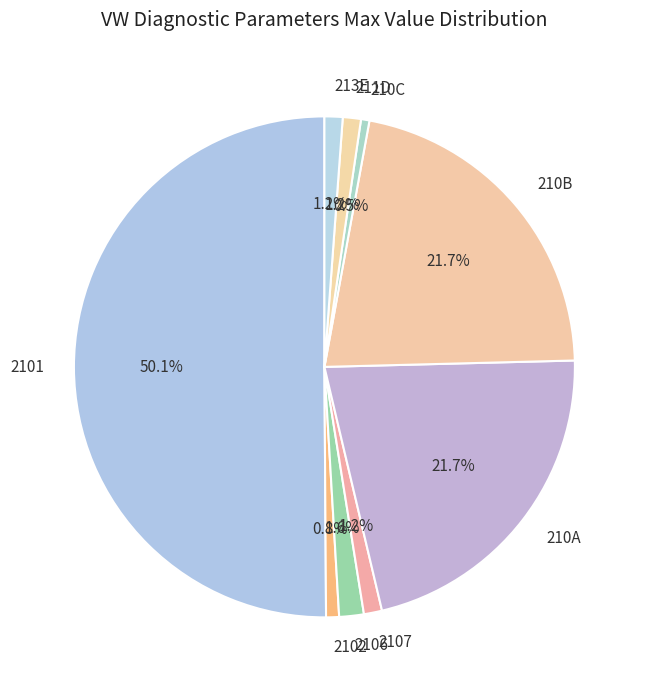

To the nearest percent, what is the average slice percentage?

11%